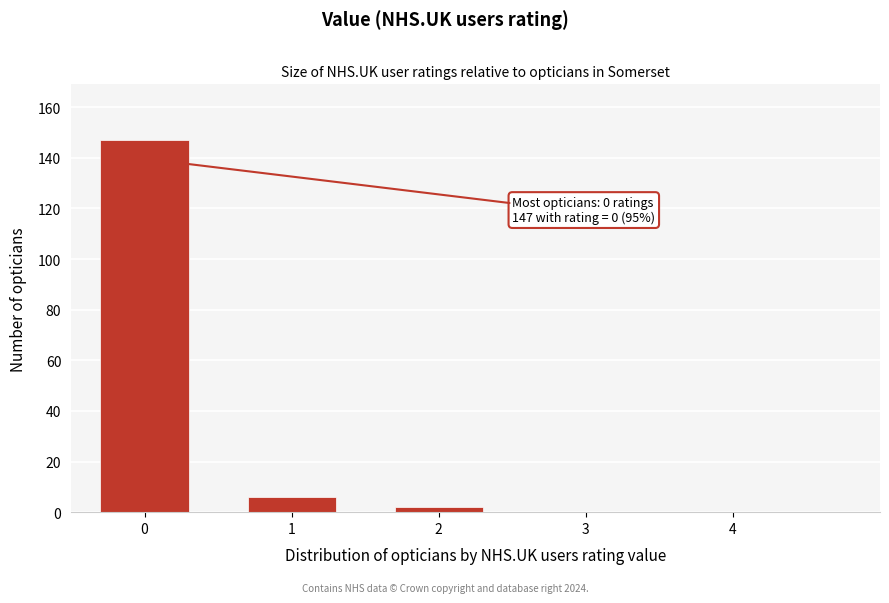

Reading left to right, what are all the values shown in this chart?

0=147	1=6	2=2	3=0	4=0